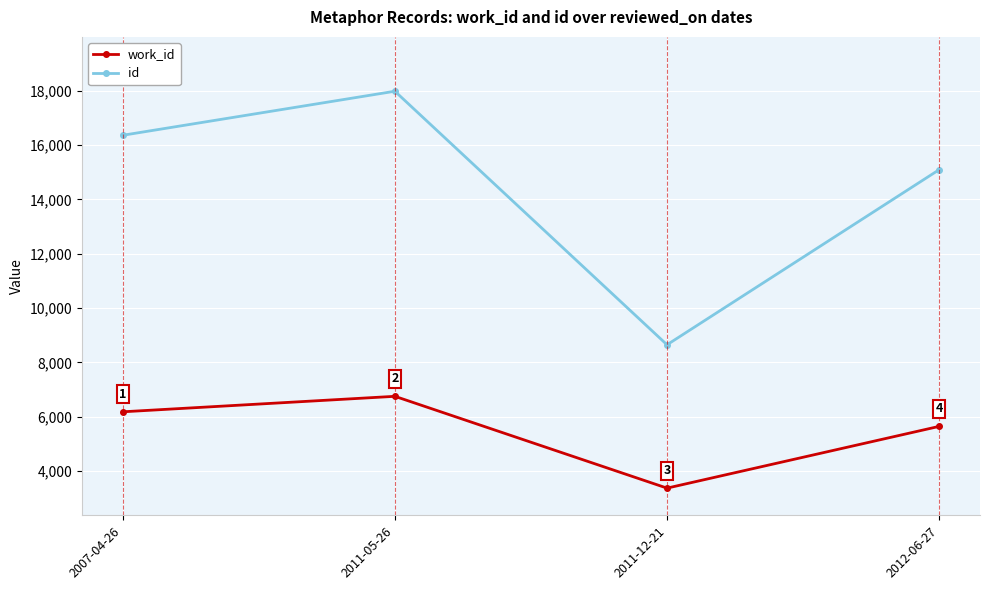

Where is id nearest to the value 13315?

2012-06-27